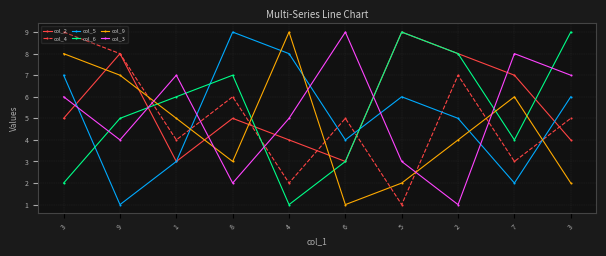

In col_2, how many points are higher than both neighbors (excluding endpoints)?

3